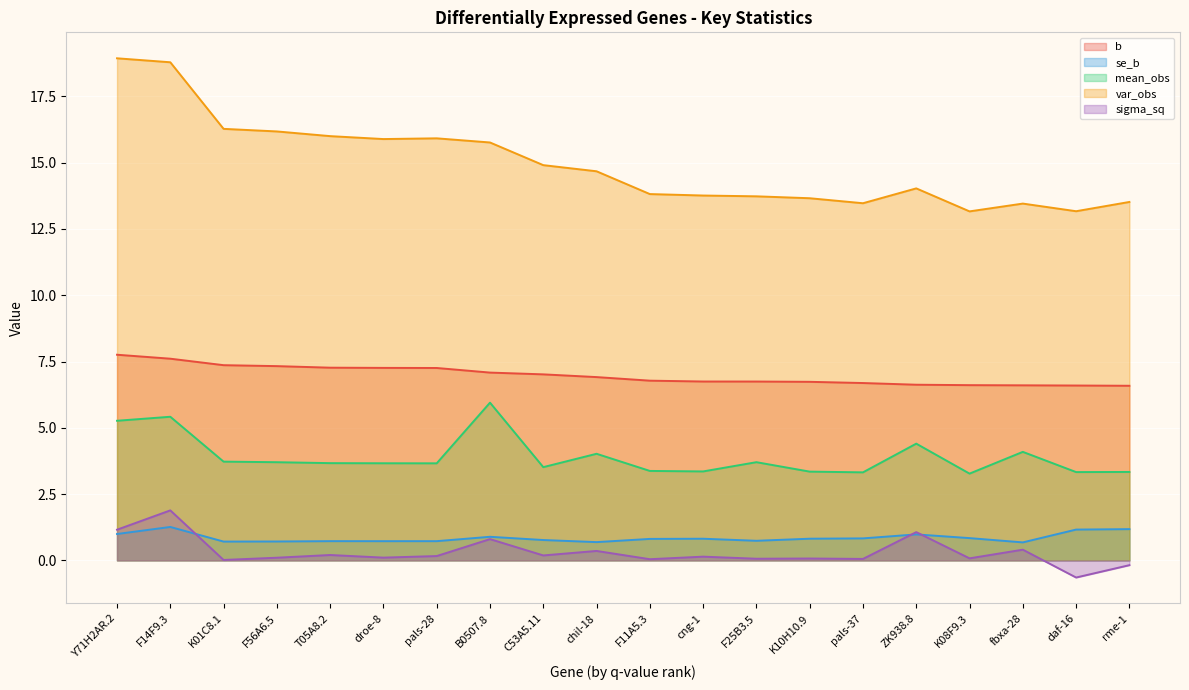

What is the greatest value displayed?

18.9